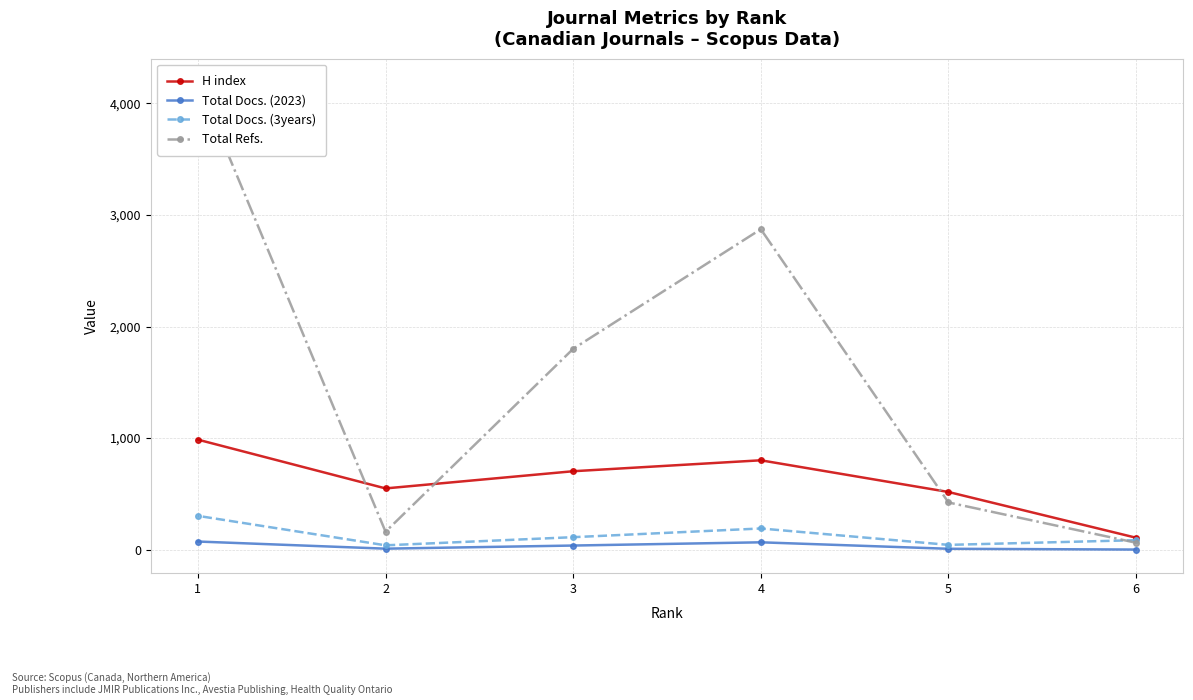

At which label does H index first exceed 703?

1